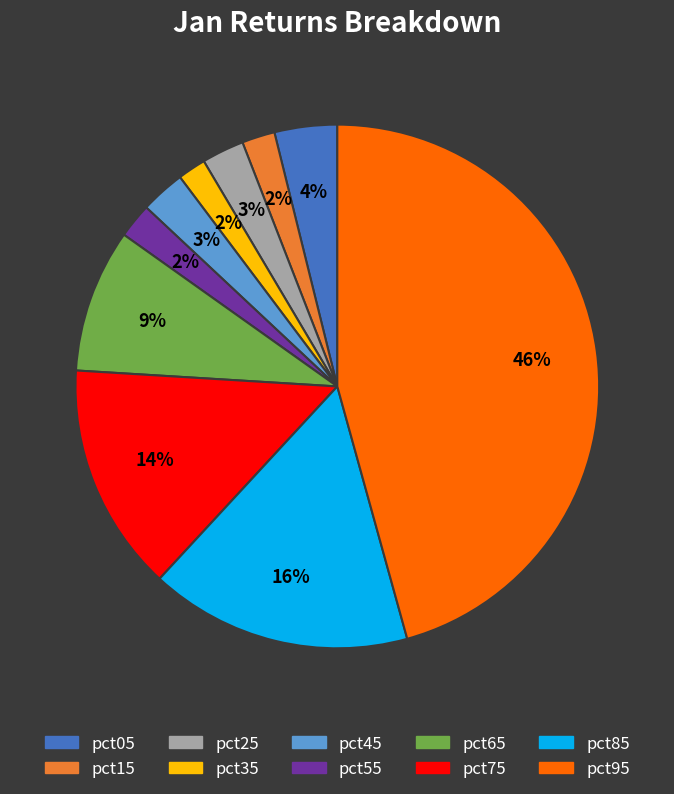

What is the largest slice in the pie chart?

pct95